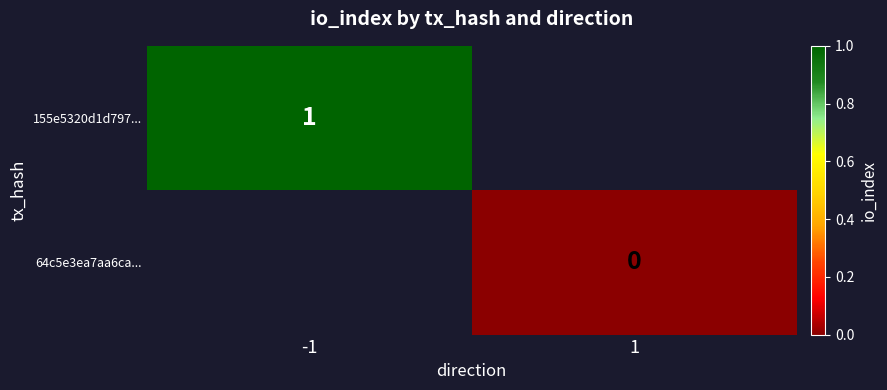

The 155e5320d1d797... series shows 1 at -1. True or false?

True